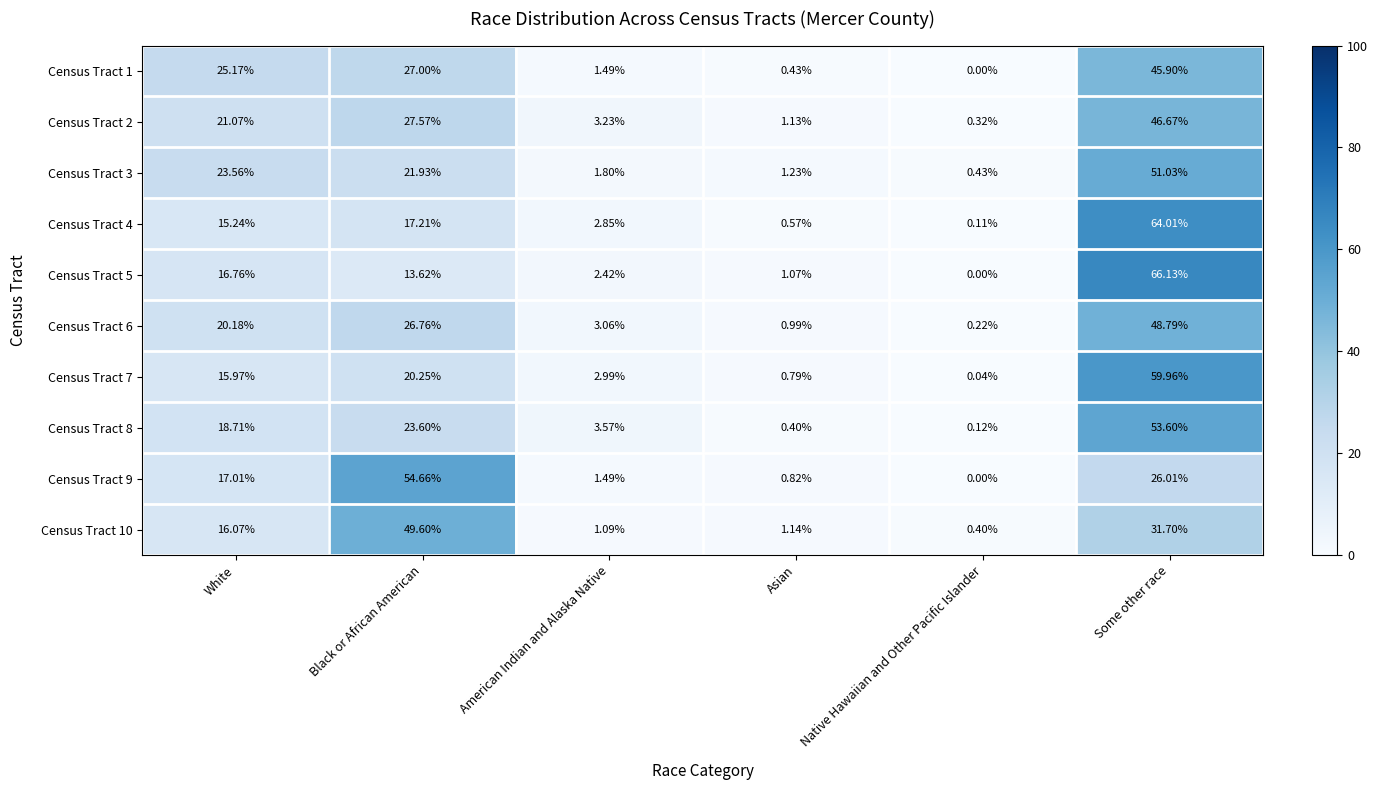

Rank the categories by Census Tract 7 value from lowest to highest.

Native Hawaiian and Other Pacific Islander, Asian, American Indian and Alaska Native, White, Black or African American, Some other race